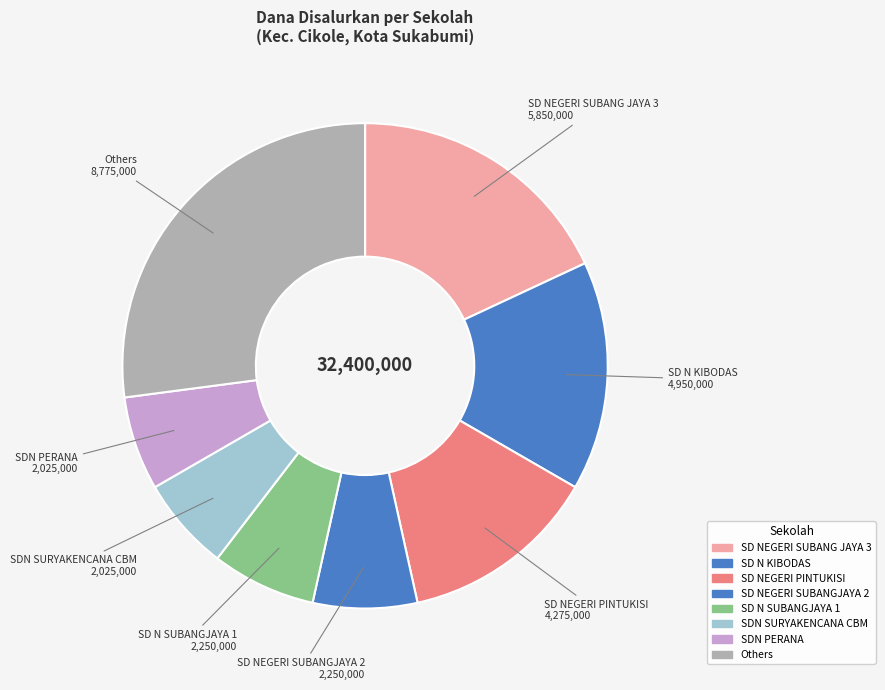

Is there a majority slice in this chart?

No